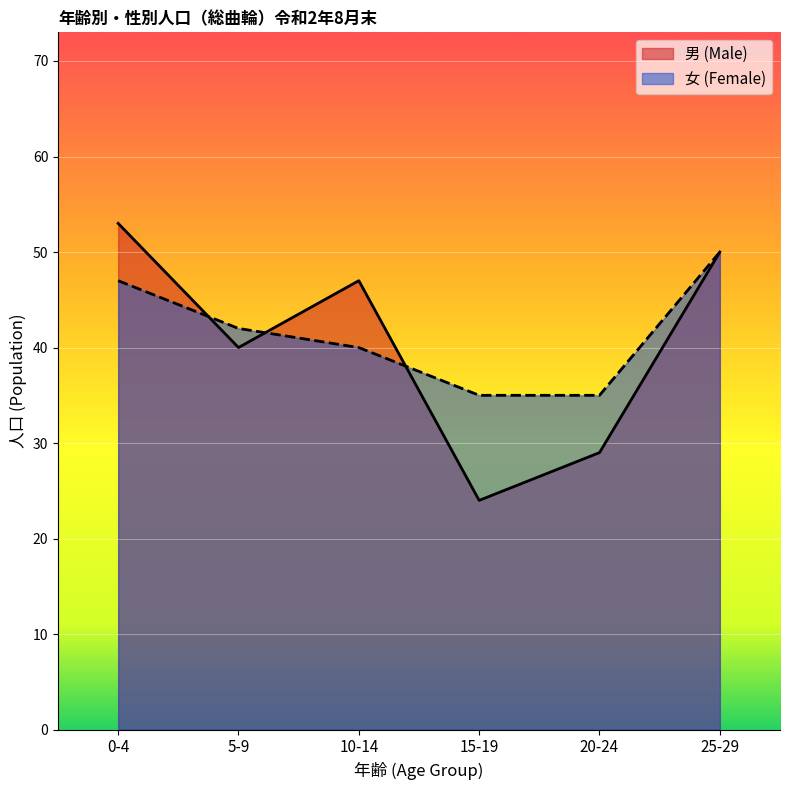

Where is the first local minimum for 男 (Male)?

5-9